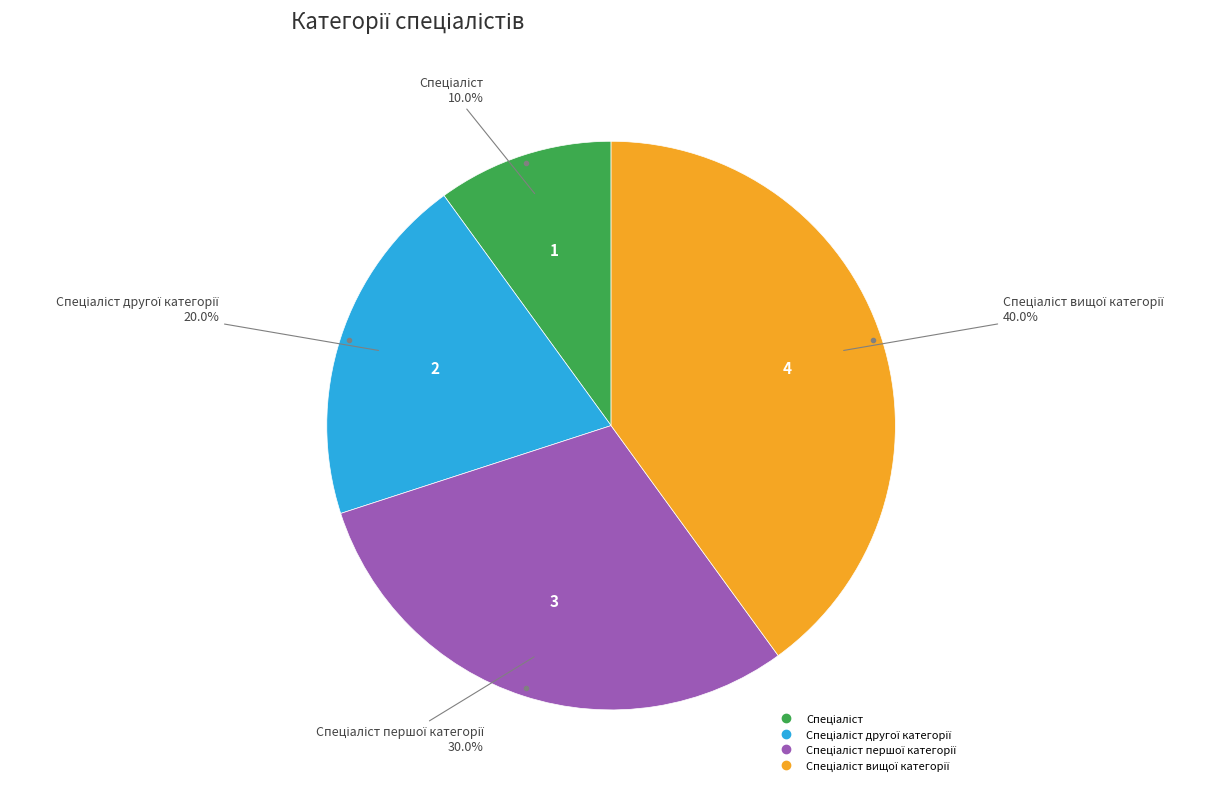

Is there a majority slice in this chart?

No